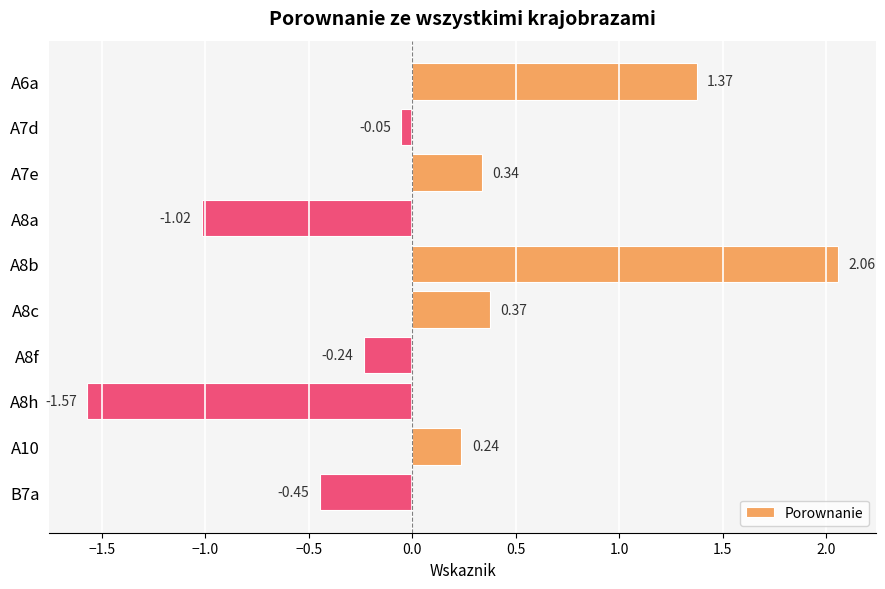

What is the difference between the second highest and second lowest values?

2.4